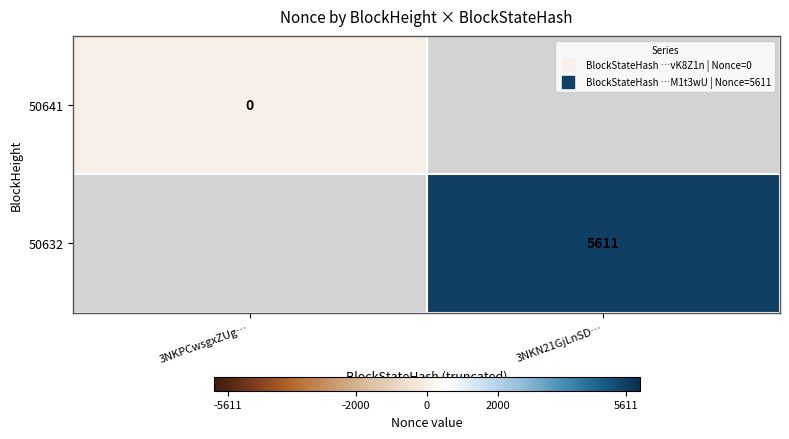

Rank the categories by 50632 value from lowest to highest.

3NKPCwsgxZUg…, 3NKN21GjLnSD…